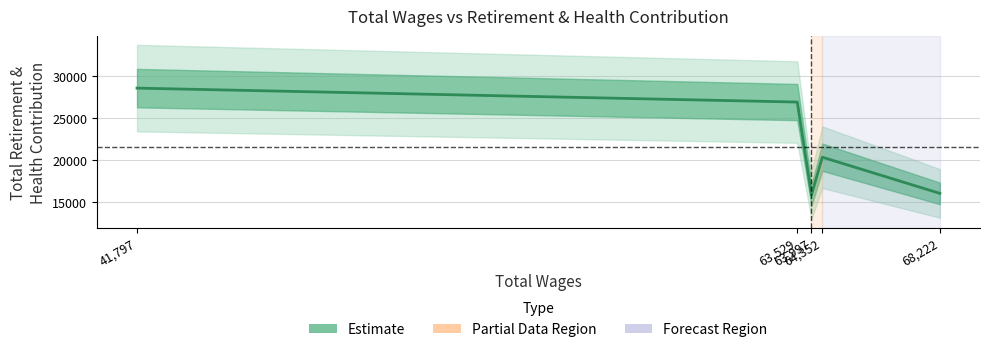

What is the sum of the values at 63,529 and 41,797?

55522